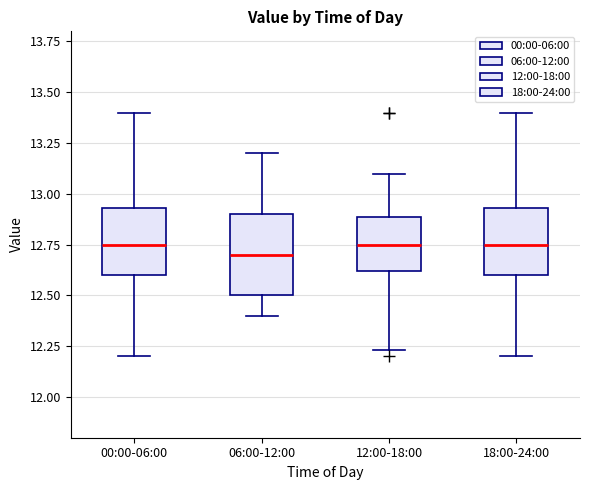

Which box is the tallest, from its lower edge to its upper edge?

06:00-12:00